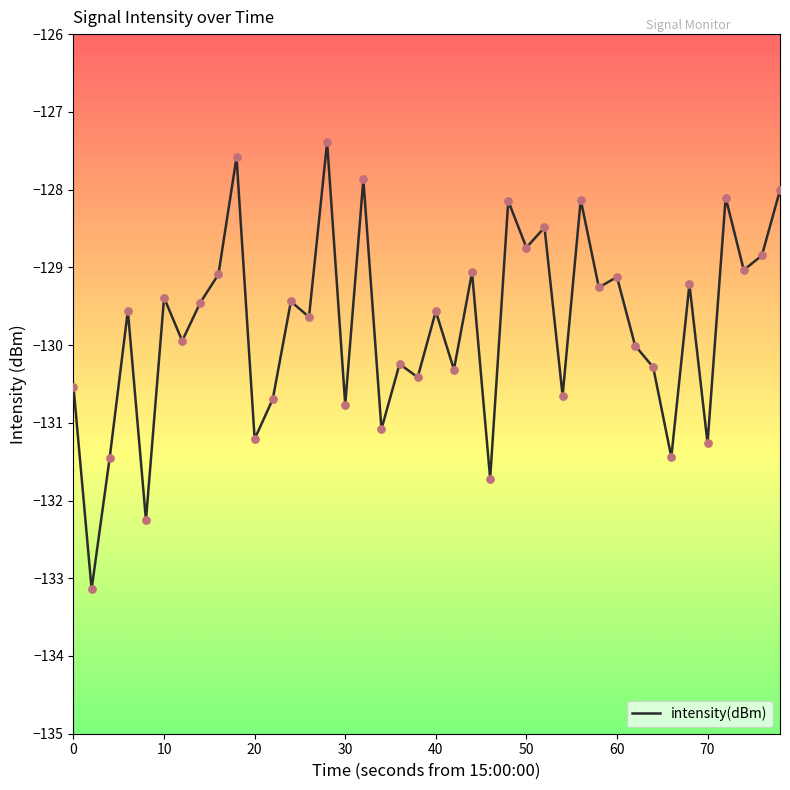

What is the difference between the maximum and minimum values?

5.7